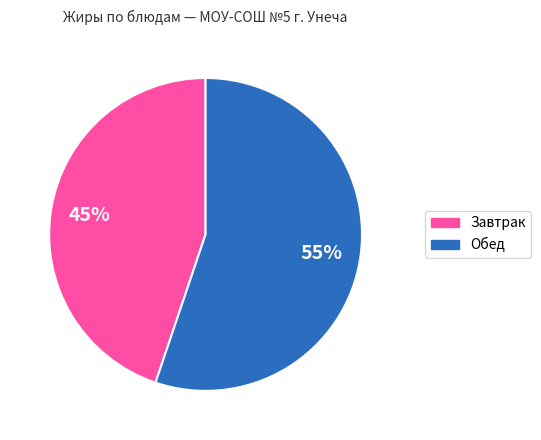

Count the number of slices in the pie.

2